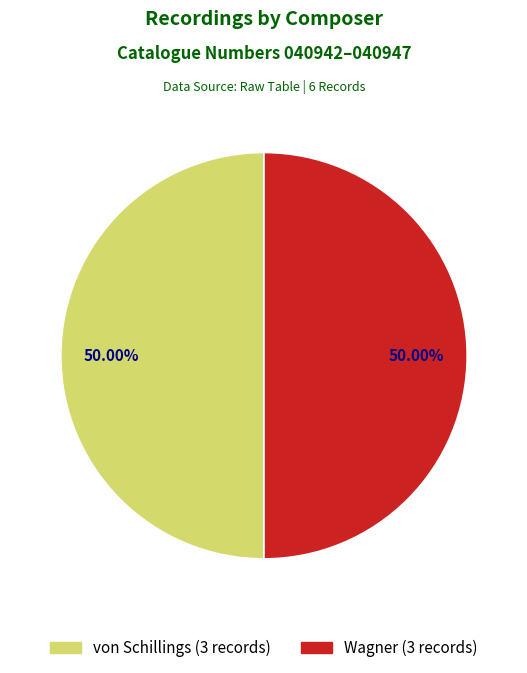

Do Wagner and von Schillings together represent more than half of the pie?

Yes